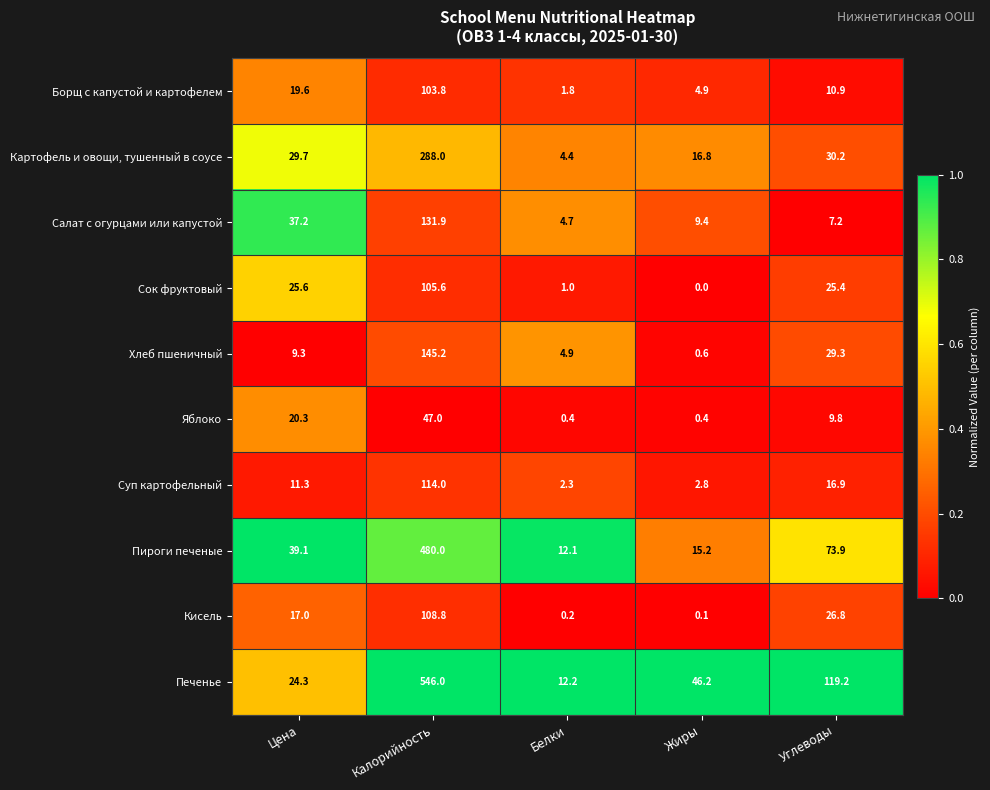

What is the sum of all Борщ с капустой и картофелем values?

141.0